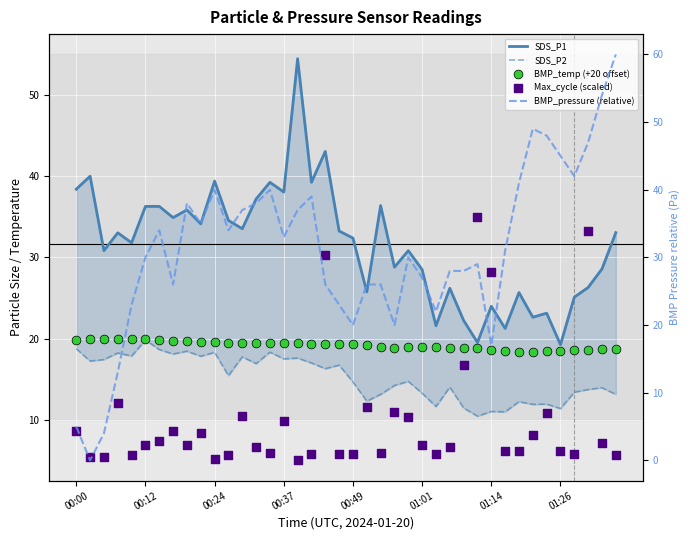

At how many categories does at least one series exceed 0?

40